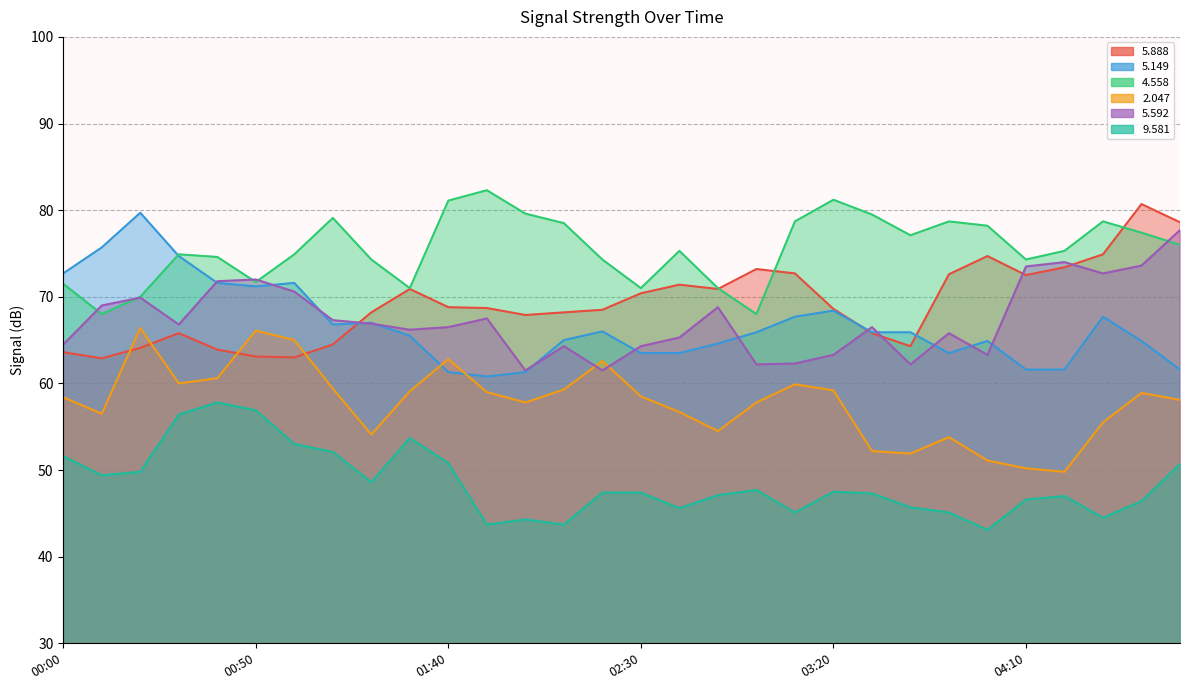

What is the average value of the   5.149 series?

66.7